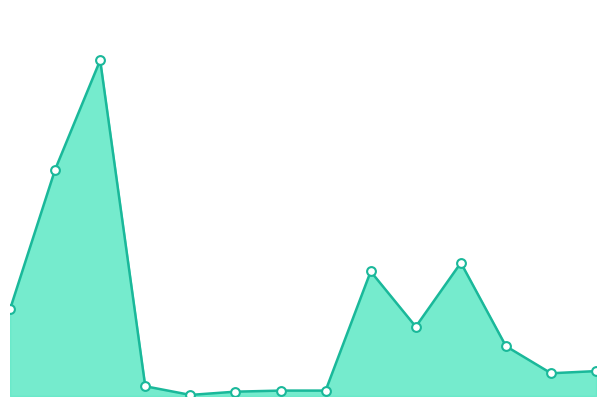

Does the chart have visible grid lines?

No